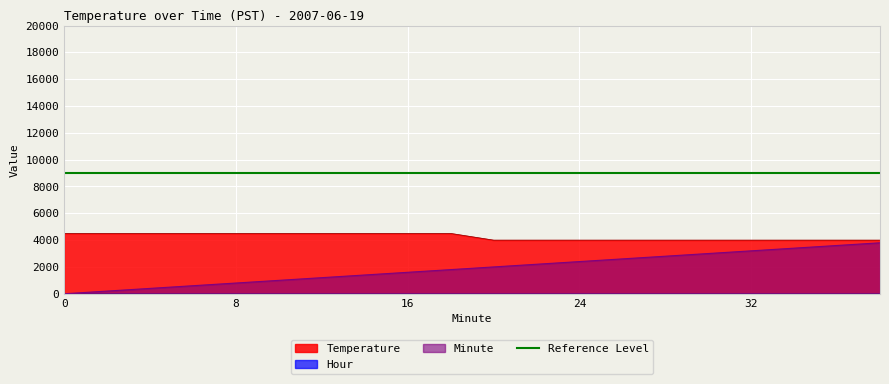

What is the highest value of the Minute series?

3800.0